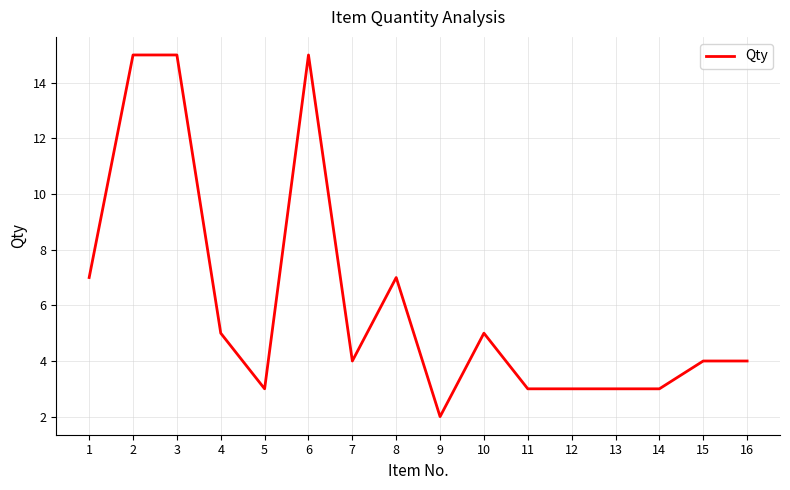

What is the change in value from 3 to 7?

-11